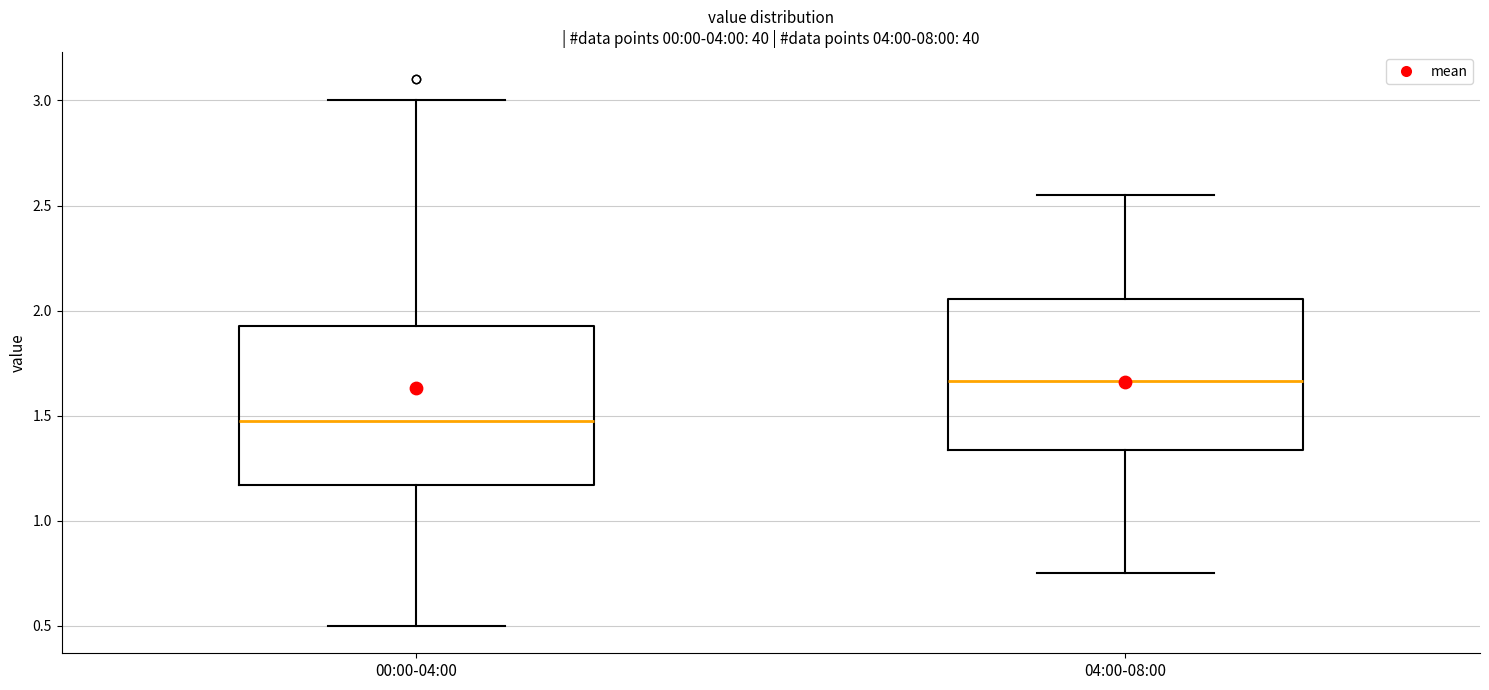

Reading left to right, transcribe this box plot: for each box, give where its median line is, the range the box spans, and where its two whiskers end, as read against the y-axis. The values are not printed on the chart, so give them approximately, as read against the axis.

00:00-04:00: median 1.50, box 1.15 to 1.95, whiskers 0.50 to 3.00
04:00-08:00: median 1.65, box 1.35 to 2.05, whiskers 0.75 to 2.55